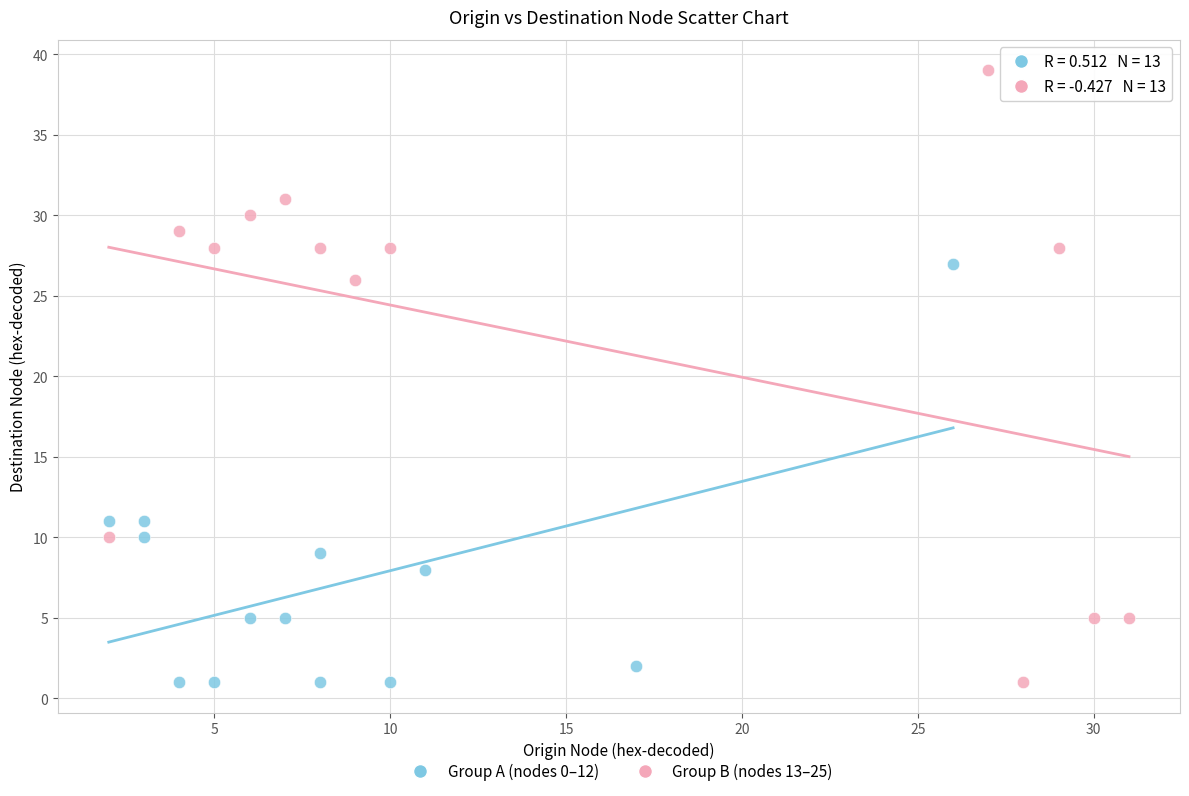

Which series reaches the maximum Y coordinate?

Group B (nodes 13–25)